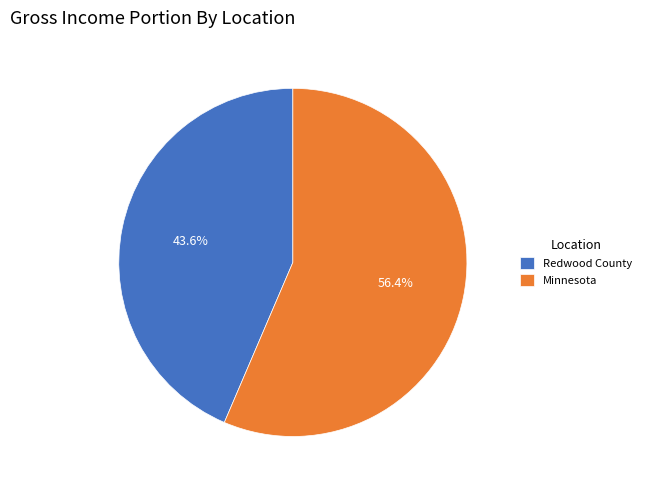

Does any single category account for the majority?

Yes